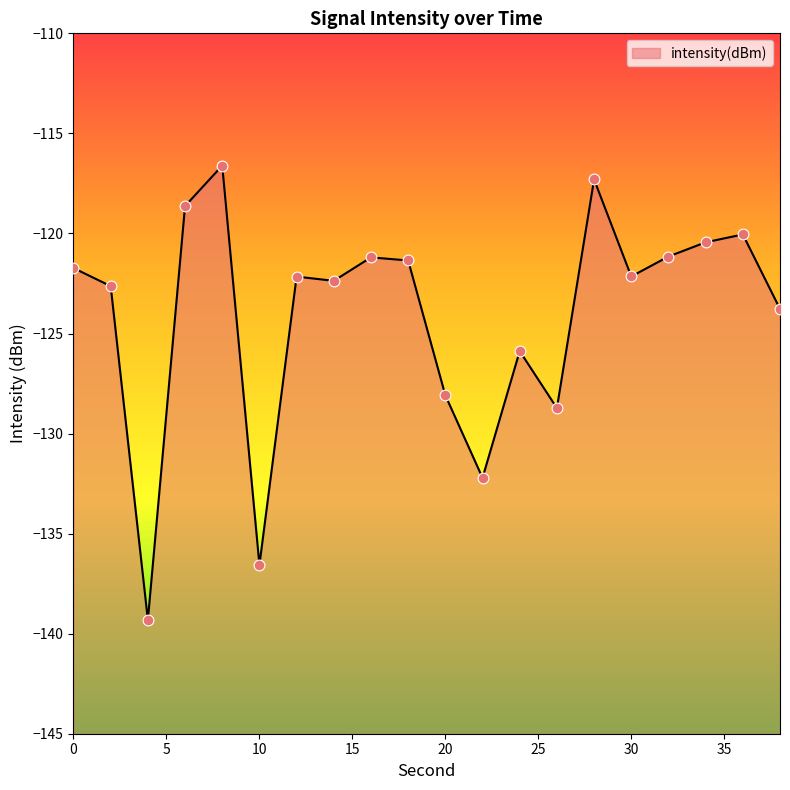

What is the change in value from 6 to 16?

-2.6